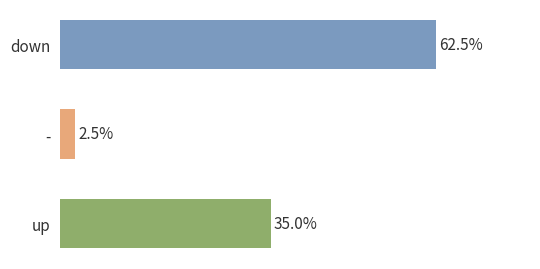

Which has a higher value, down or -?

down